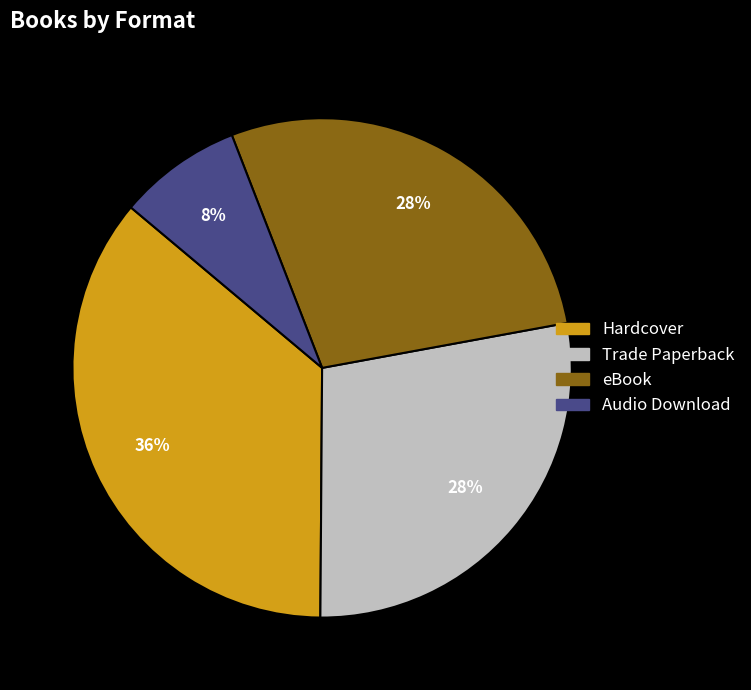

Is the sum of Audio Download and Hardcover greater than half?

No